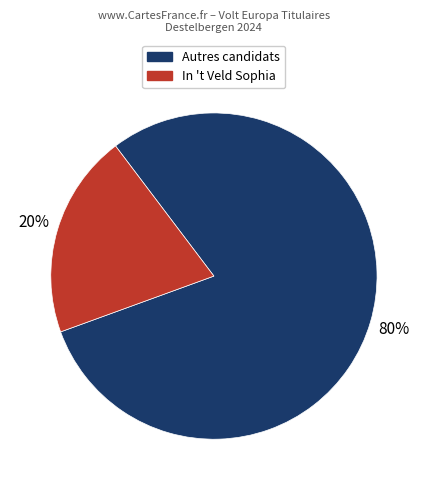

To the nearest percent, what is the average slice percentage?

50%